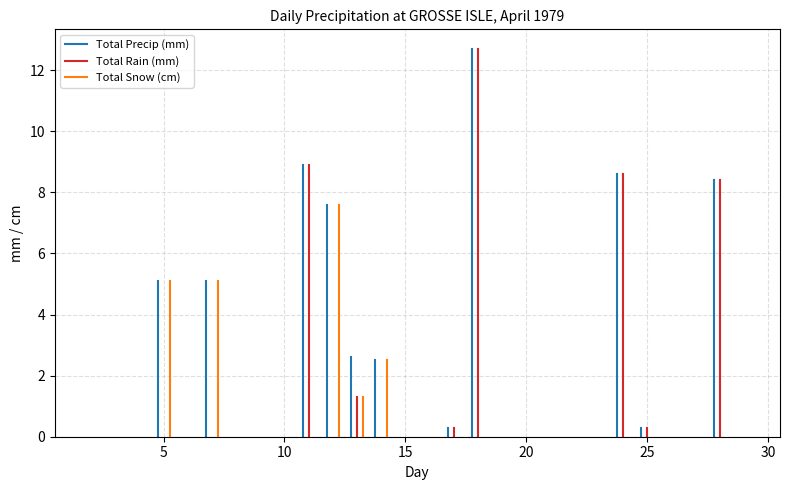

Reading left to right, transcribe all the data shown in this chart.

Total Precip (mm): 1=0.0	2=0.0	3=0.0	4=0.0	5=5.1	6=0.0	7=5.1	8=0.0	9=0.0	10=0.0	11=8.9	12=7.6	13=2.6	14=2.5	15=0.0	16=0.0	17=0.3	18=12.7	19=0.0	20=0.0	21=0.0	22=0.0	23=0.0	24=8.6	25=0.3	26=0.0	27=0.0	28=8.4	29=0.0	30=0.0
Total Rain (mm): 1=0.0	2=0.0	3=0.0	4=0.0	5=0.0	6=0.0	7=0.0	8=0.0	9=0.0	10=0.0	11=8.9	12=0.0	13=1.3	14=0.0	15=0.0	16=0.0	17=0.3	18=12.7	19=0.0	20=0.0	21=0.0	22=0.0	23=0.0	24=8.6	25=0.3	26=0.0	27=0.0	28=8.4	29=0.0	30=0.0
Total Snow (cm): 1=0.0	2=0.0	3=0.0	4=0.0	5=5.1	6=0.0	7=5.1	8=0.0	9=0.0	10=0.0	11=0.0	12=7.6	13=1.3	14=2.5	15=0.0	16=0.0	17=0.0	18=0.0	19=0.0	20=0.0	21=0.0	22=0.0	23=0.0	24=0.0	25=0.0	26=0.0	27=0.0	28=0.0	29=0.0	30=0.0